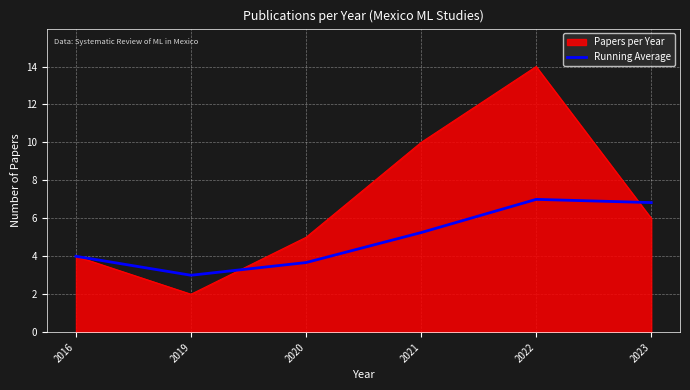

Is it true that Running Average equals 4.0 at 2019?

False